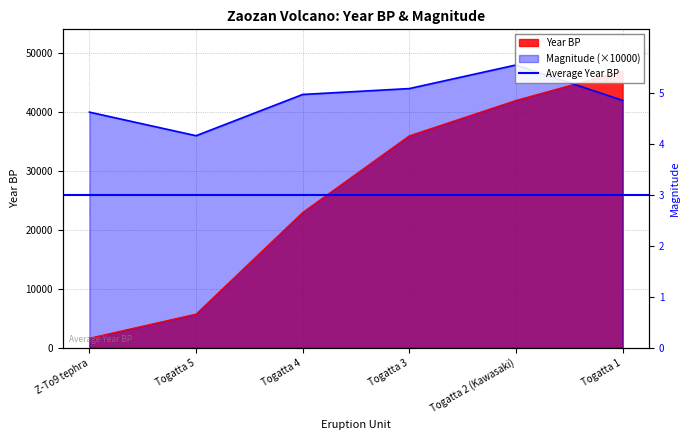

Reading left to right, what are all the values shown in this chart?

Year BP: Z-To9 tephra=1650	Togatta 5=5750	Togatta 4=23000	Togatta 3=36000	Togatta 2 (Kawasaki)=42000	Togatta 1=47000
Magnitude: Z-To9 tephra=40000	Togatta 5=36000	Togatta 4=43000	Togatta 3=44000	Togatta 2 (Kawasaki)=48000	Togatta 1=42000